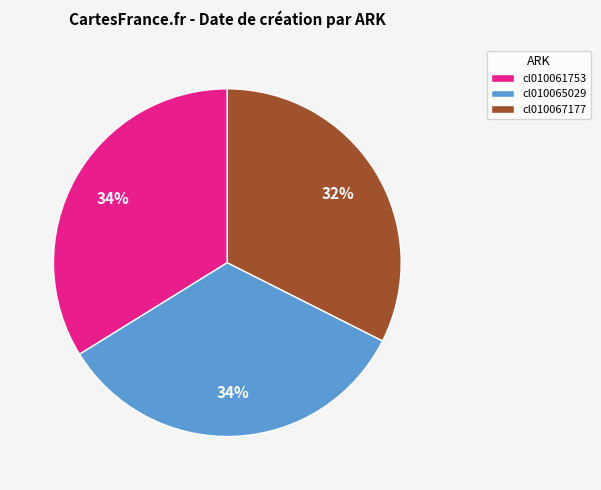

Combined, do cl010067177 and cl010061753 account for over 50%?

Yes